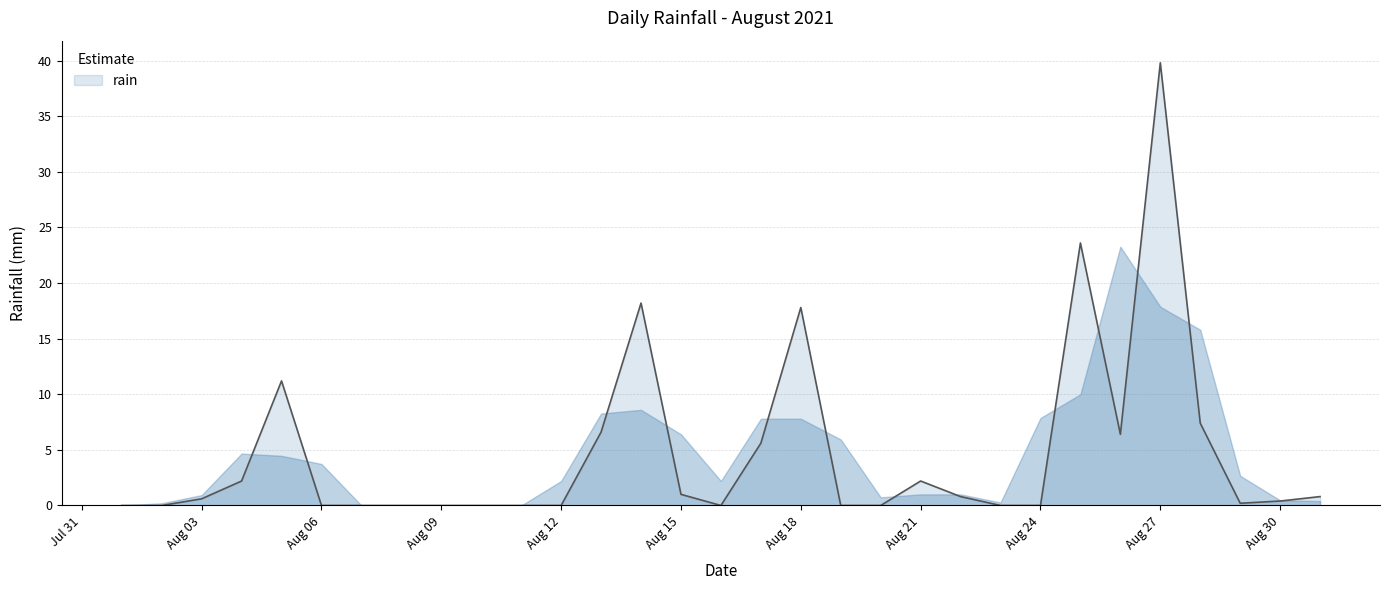

What is the greatest value displayed?

39.8